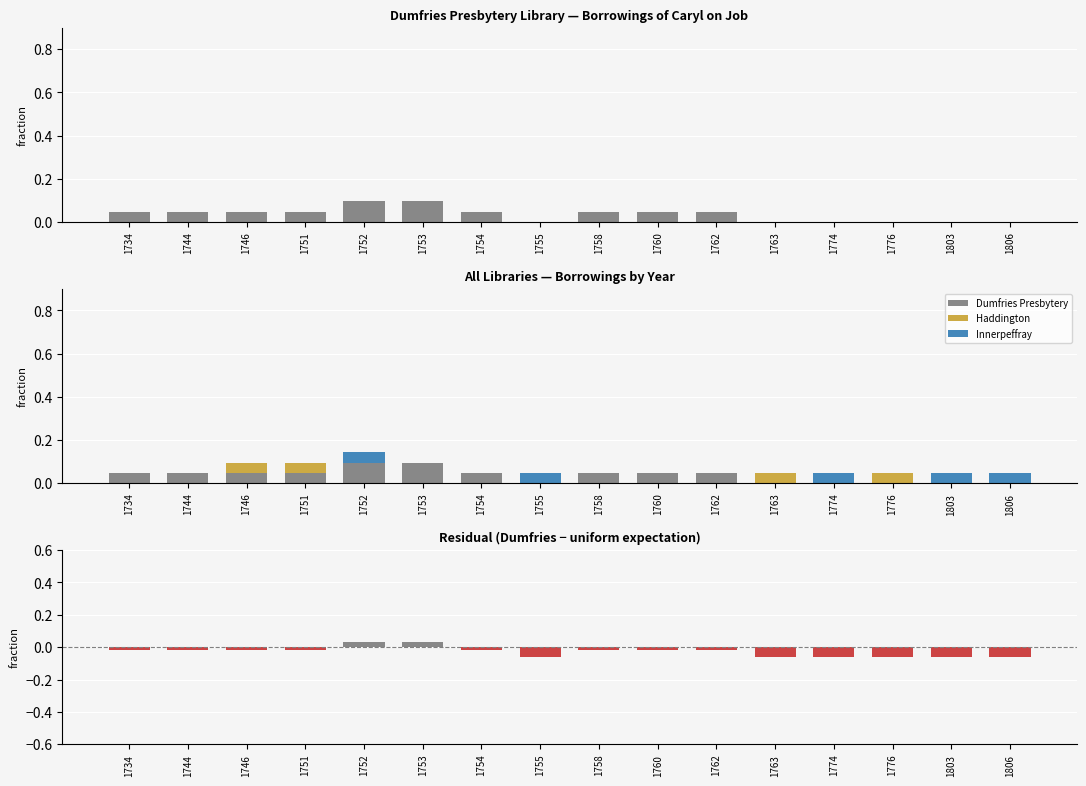

Count the Haddington values in the range 0 to 1.

16